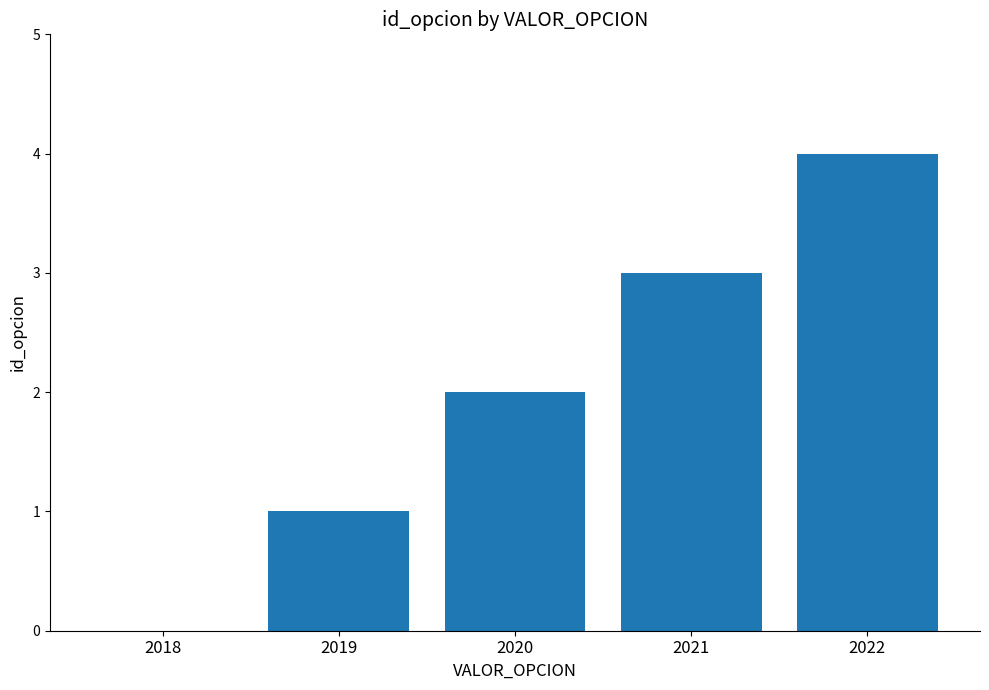

Is it true that the value at 2022 is 6?

False